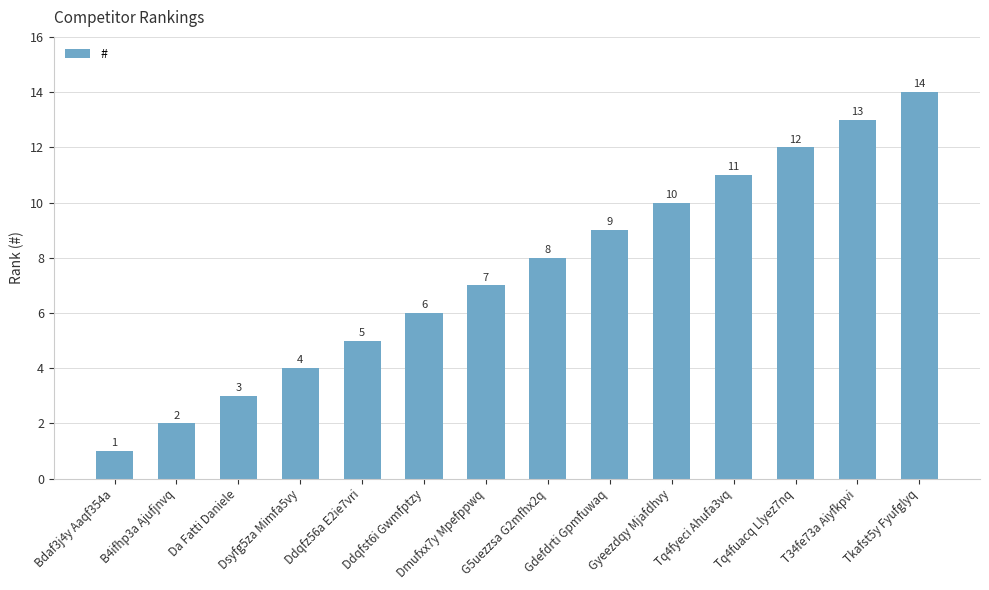

Which category has the highest value across all series?

Tkafst5y Fyufglyq